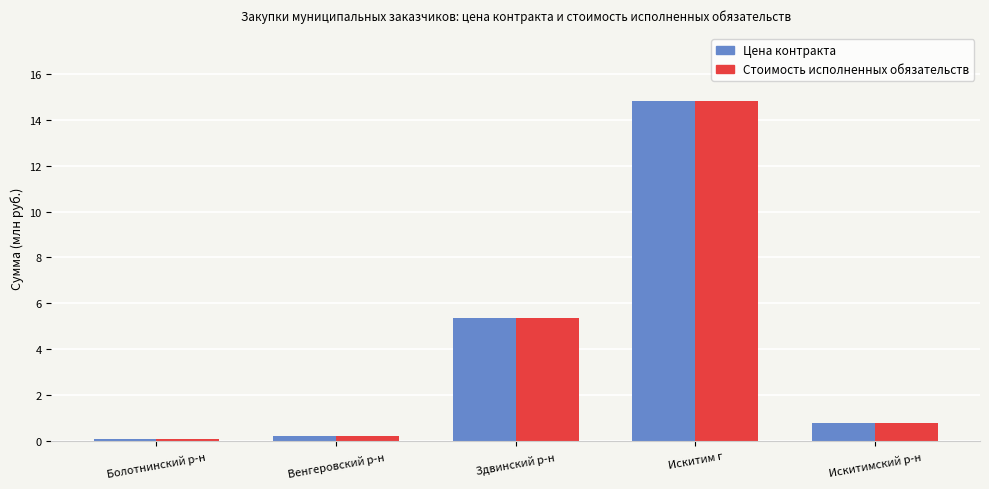

Where is Цена контракта nearest to the value 7?

Здвинский р-н